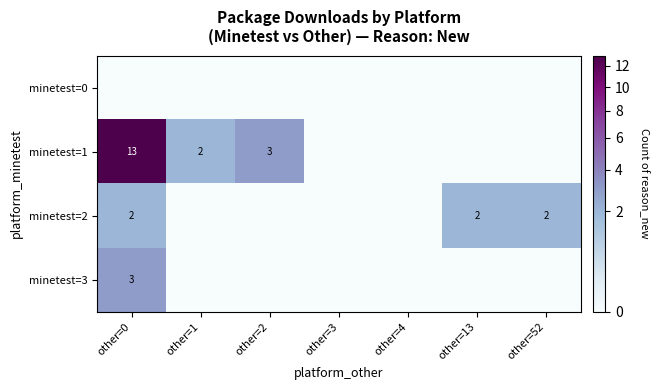

What is the greatest value displayed?

13